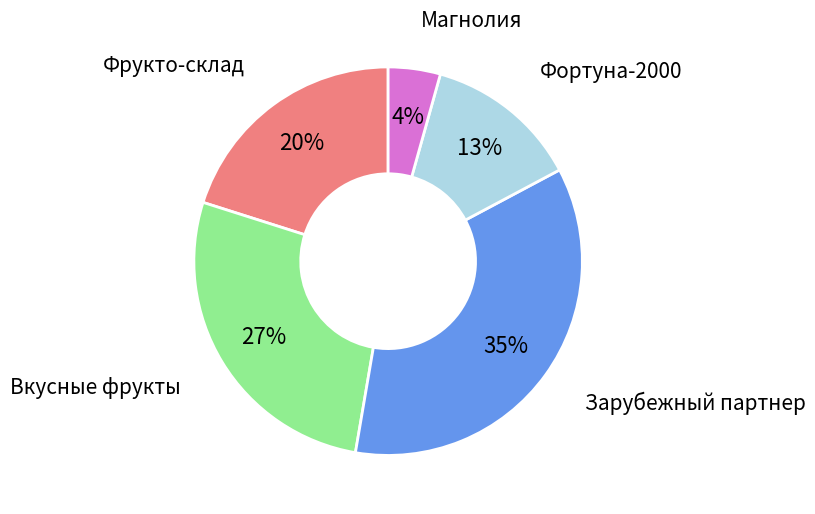

To the nearest percent, what is the difference between the largest and smallest slice percentages?

31%